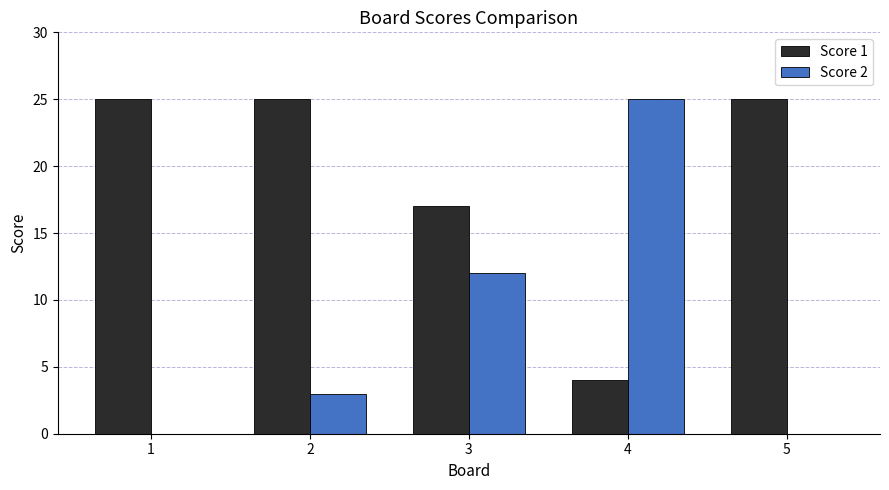

Which series changed the most between 2 and 4?

Score 2